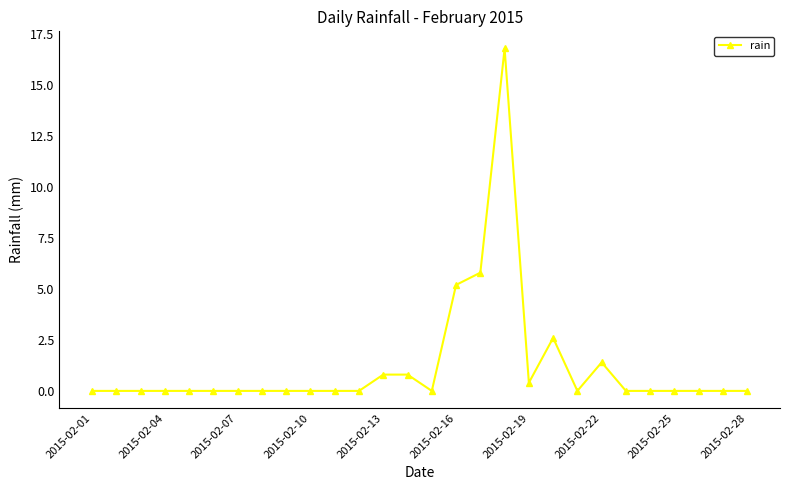

What is the greatest value displayed?

16.8